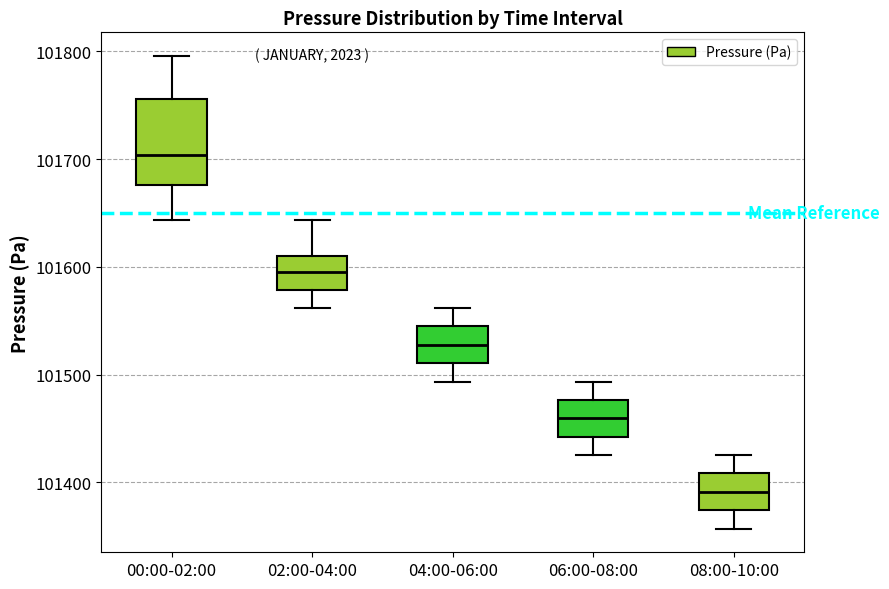

Which box has the lowest median line?

08:00-10:00